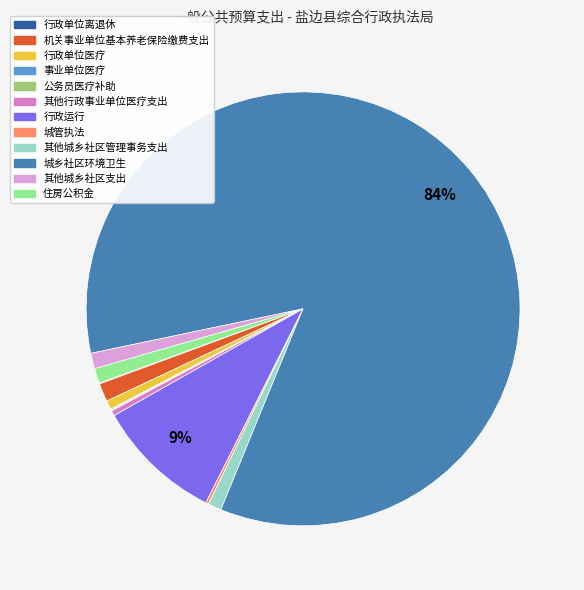

Is there a majority slice in this chart?

Yes